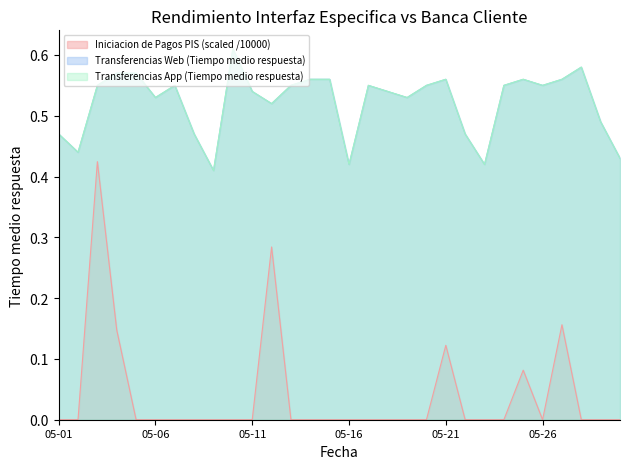

Is the value of Transferencias Web (Tiempo medio respuesta) at 05-16 greater than the value of Transferencias App (Tiempo medio respuesta) at 05-02?

No